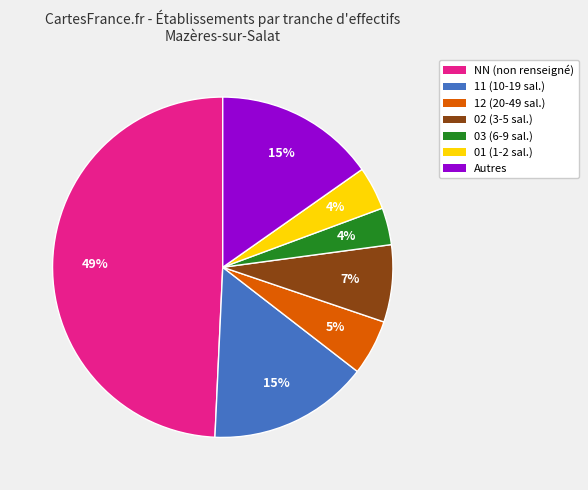

What is the largest slice in the pie chart?

NN (non renseigné)